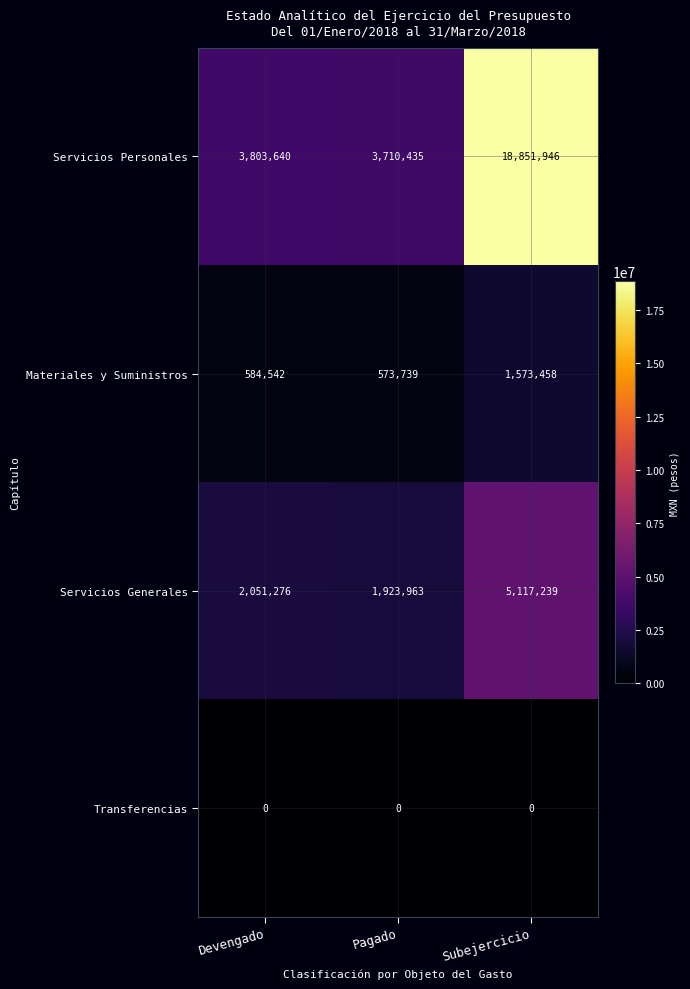

Which label corresponds to the largest value in the chart?

Subejercicio